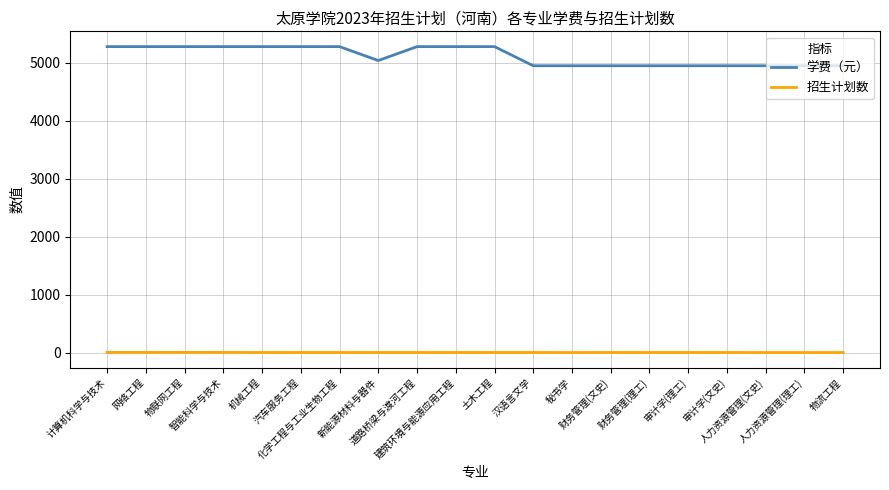

At how many categories does at least one series exceed 5170?

10